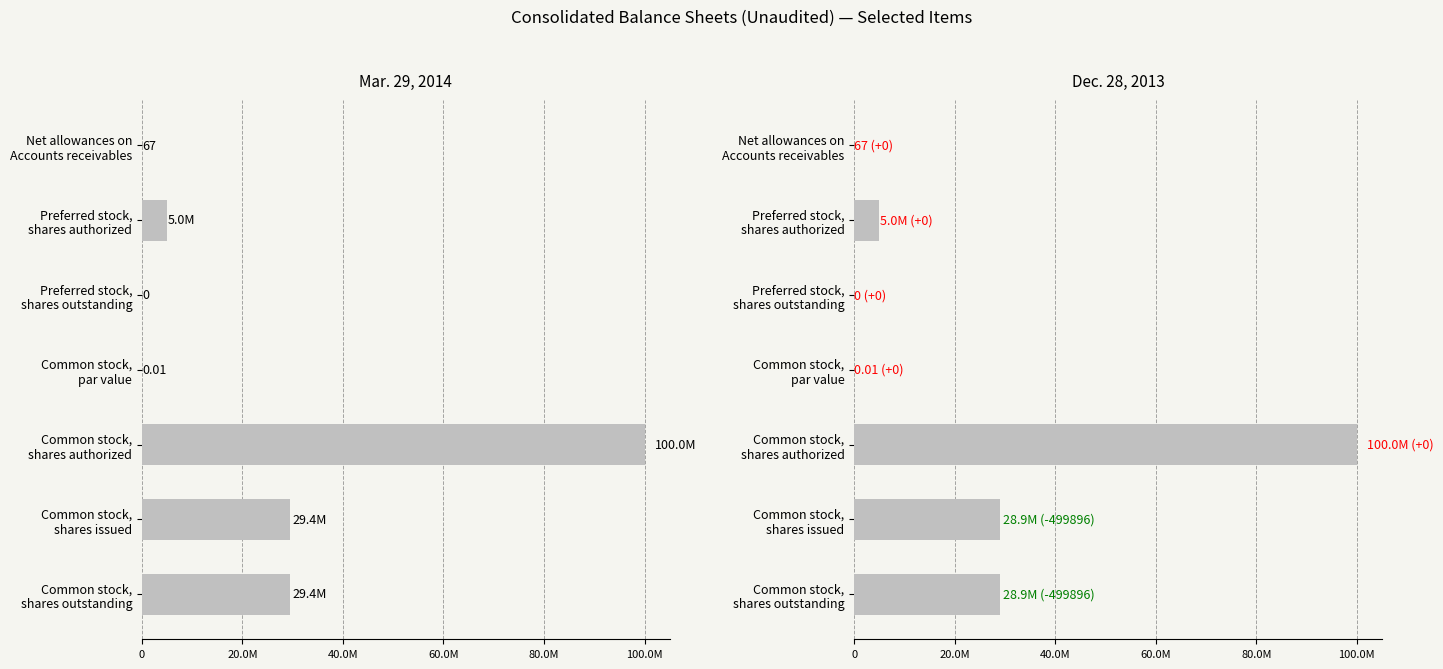

Which series has the largest range (max minus min)?

Mar. 29, 2014